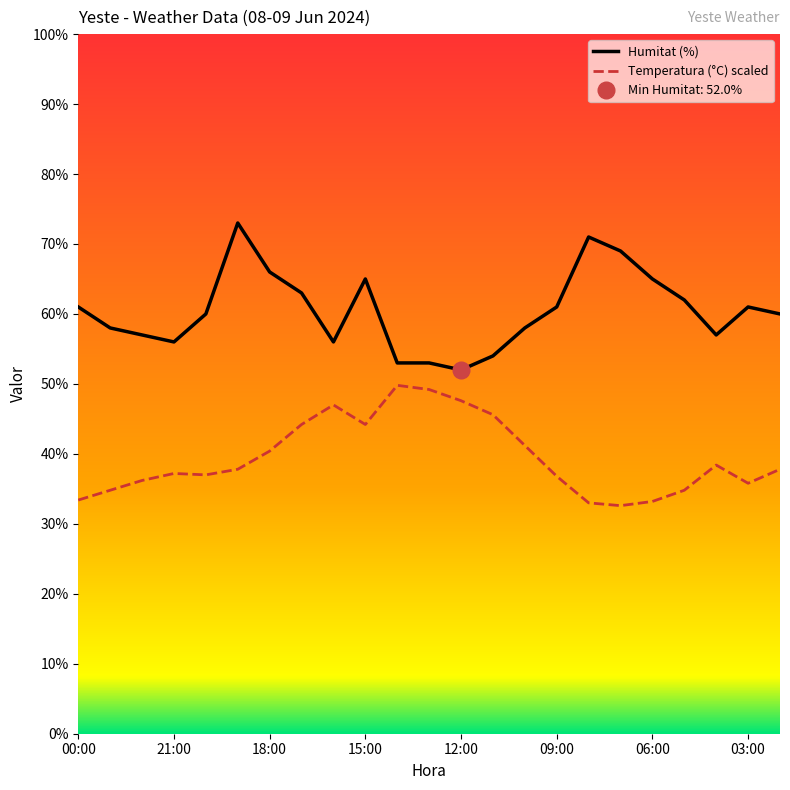

True or false: Humitat (%) and Temperatura (°C) scaled cross at least once.

False